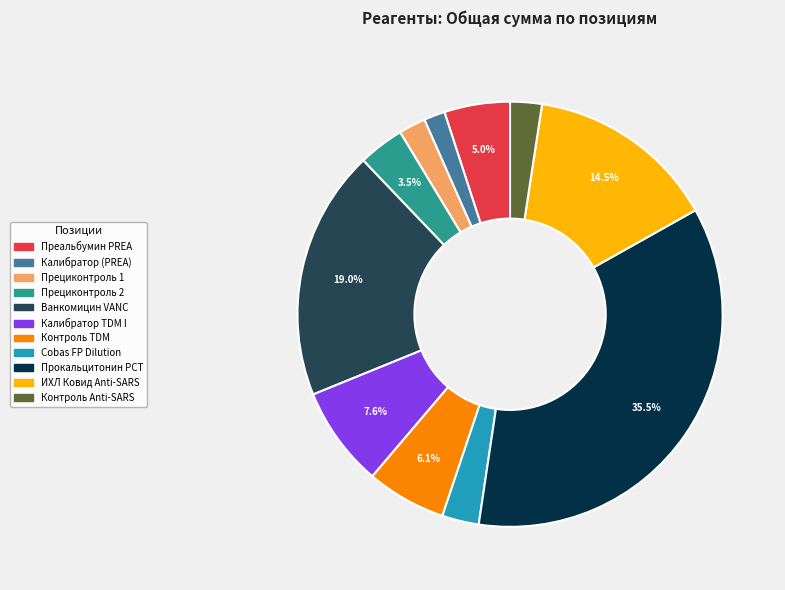

What percentage do Прокальцитонин PCT and Ванкомицин VANC together represent?

54.5%